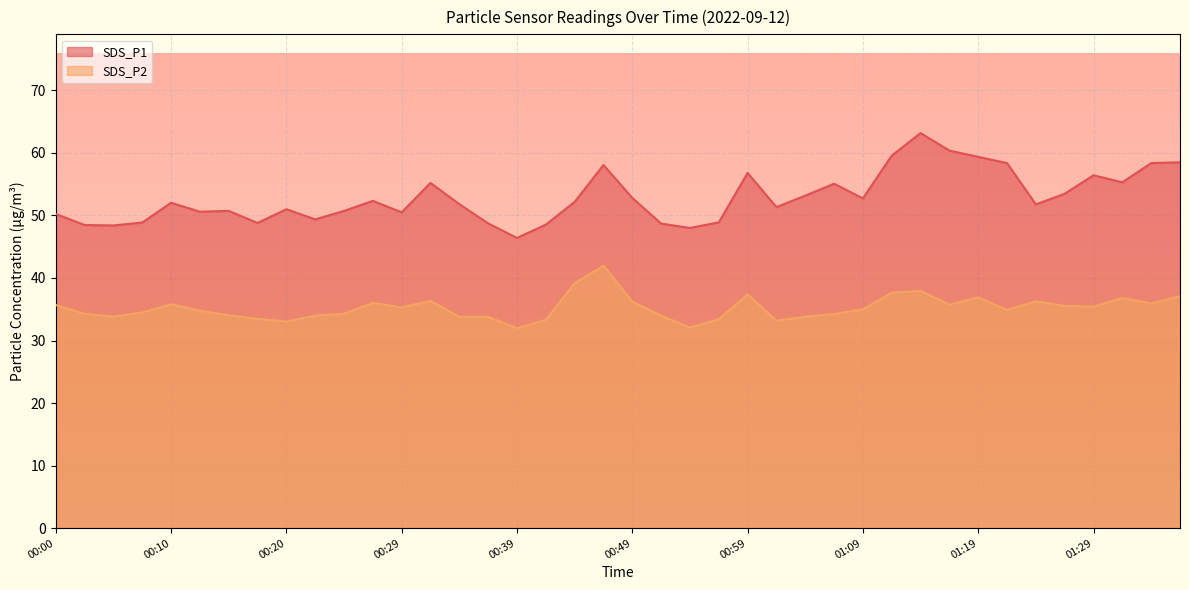

At which category does the chart reach its peak across all series?

01:14